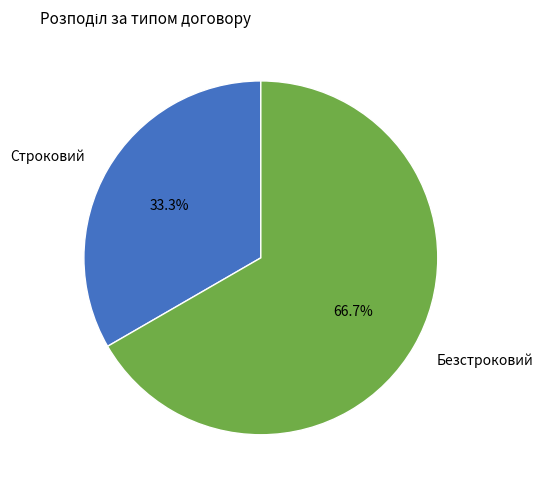

Which slice is the smallest?

Строковий